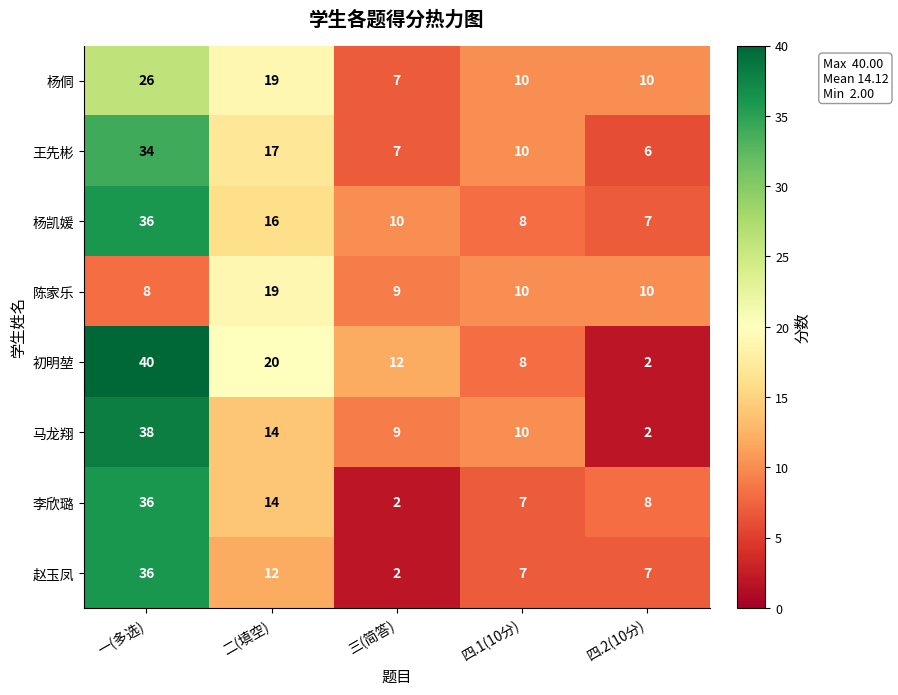

What is the average value of the 杨侗 series?

14